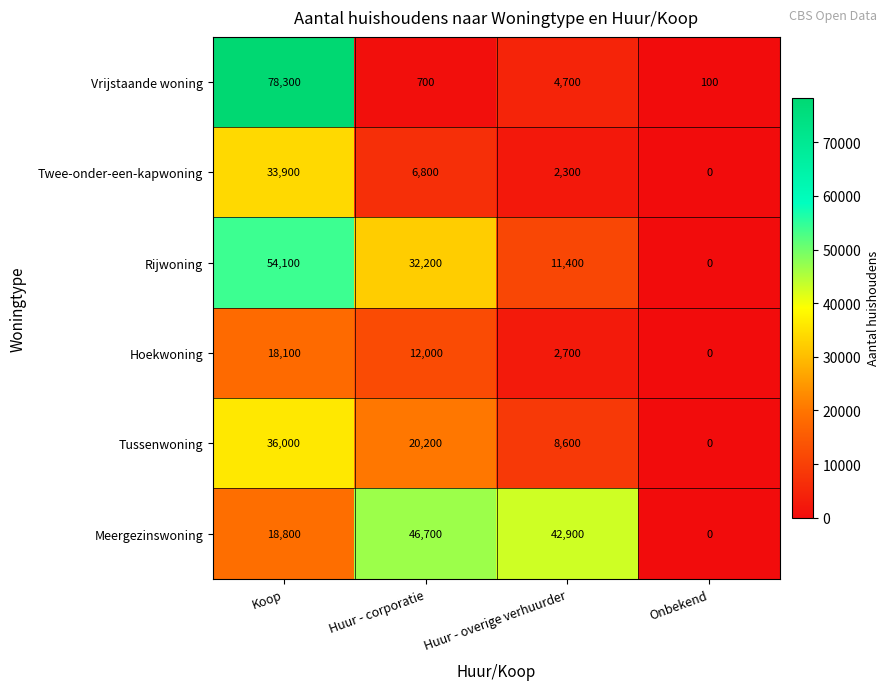

What is the average value of the Tussenwoning series?

16200